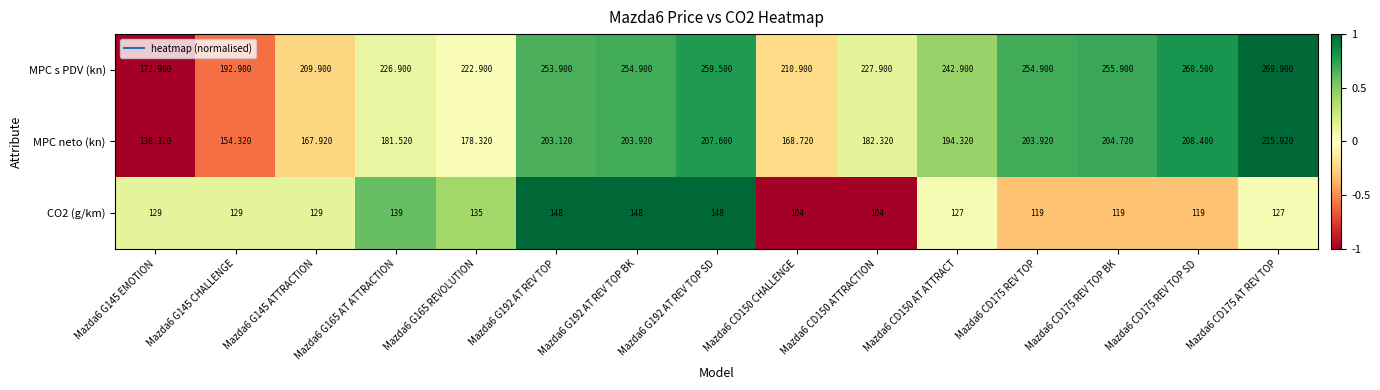

Which series has the widest spread of values?

MPC s PDV (kn)